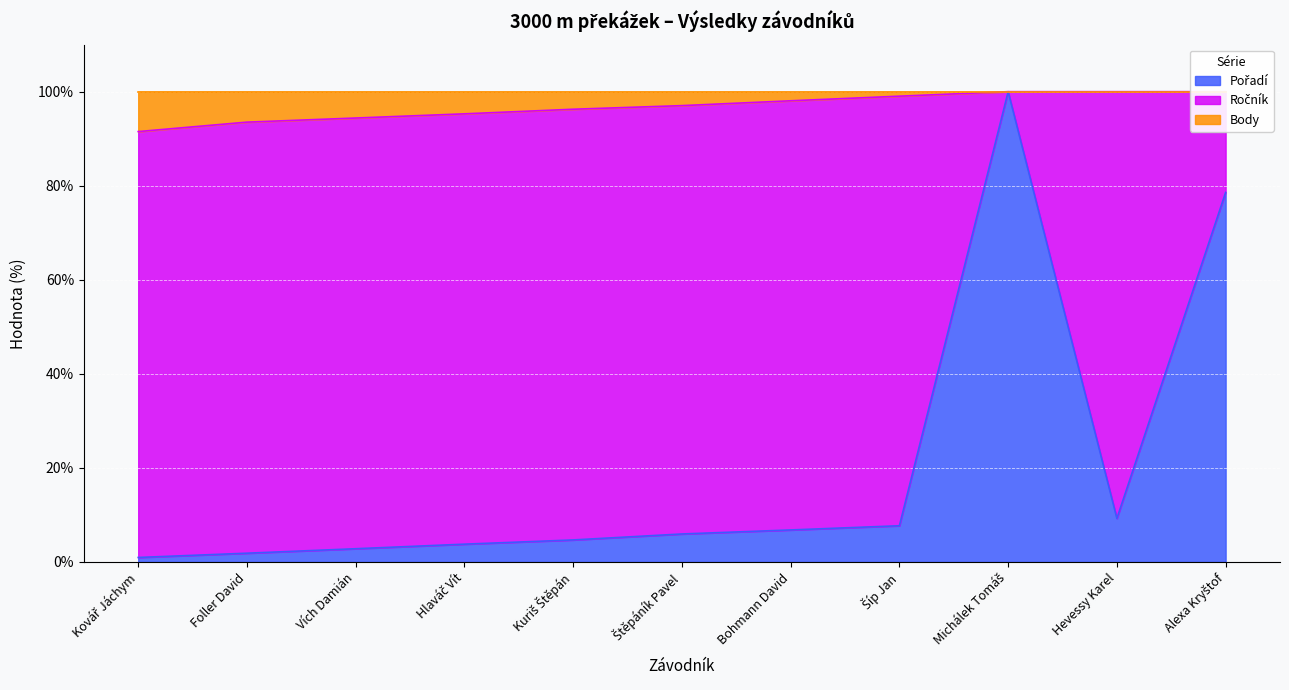

What position from the right is Michálek Tomáš?

3